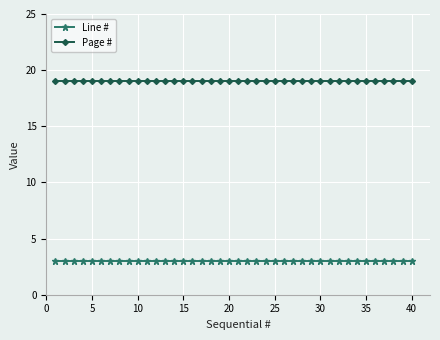

What is the value of the Page # point at the 9th from the left?

19